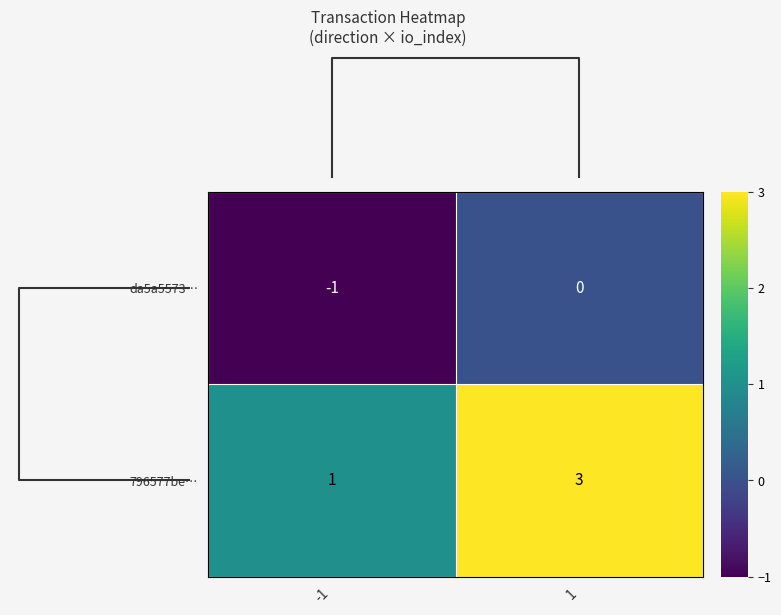

What is the total value across all series at 1?

3